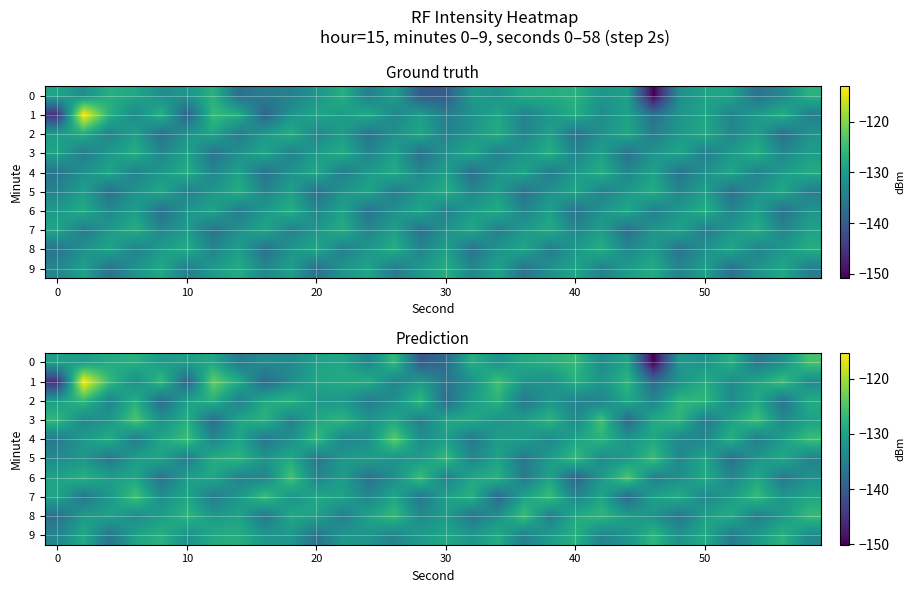

What is the sum of the row_3 values at 26 and 30?

-255.1